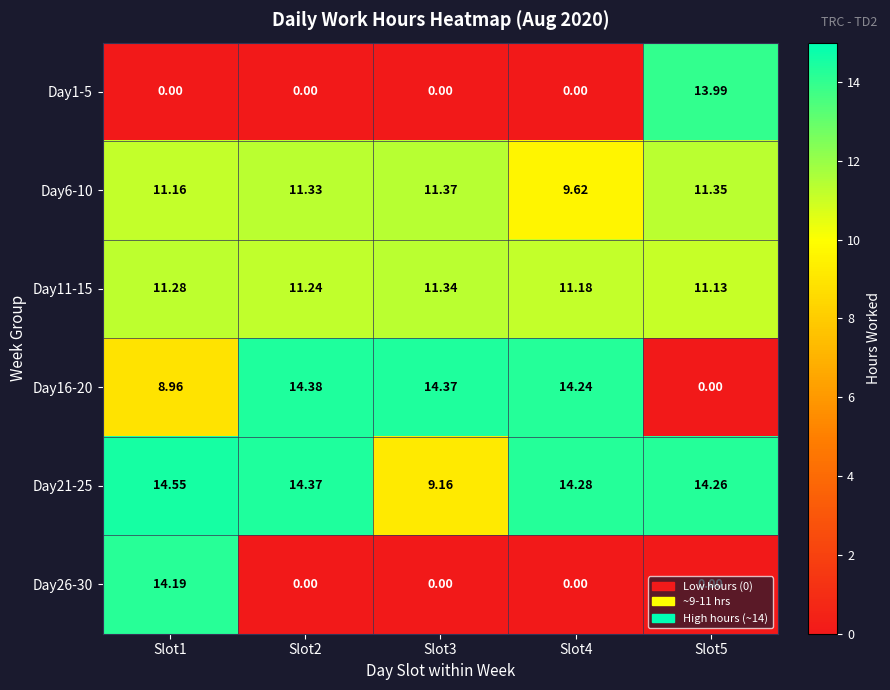

How many distinct data groups are displayed?

6